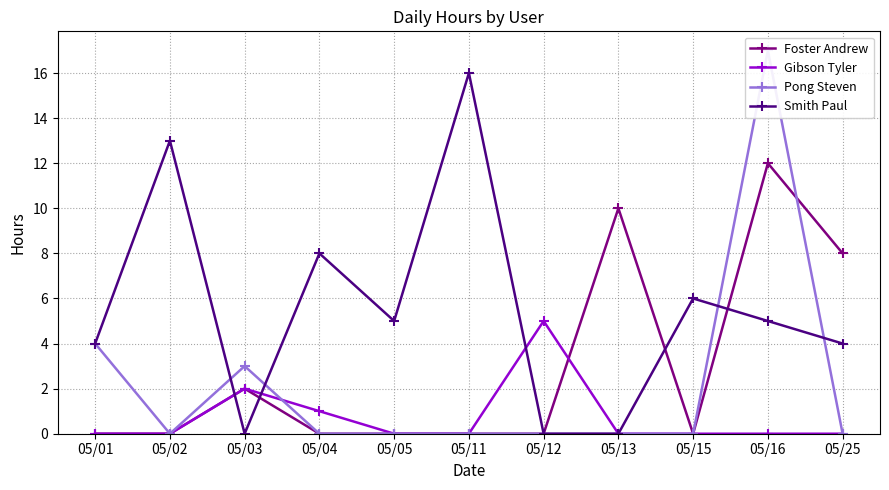

At how many categories does at least one series exceed 15?

2